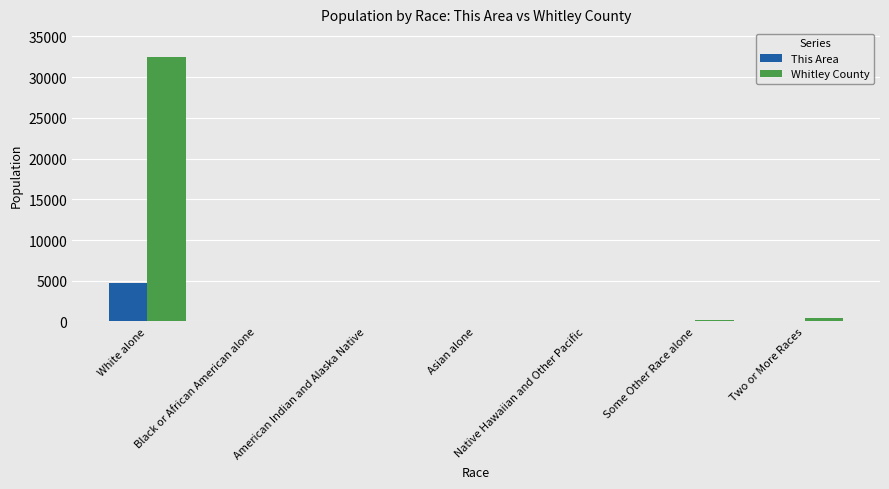

Which category has the highest value in the This Area series?

White alone